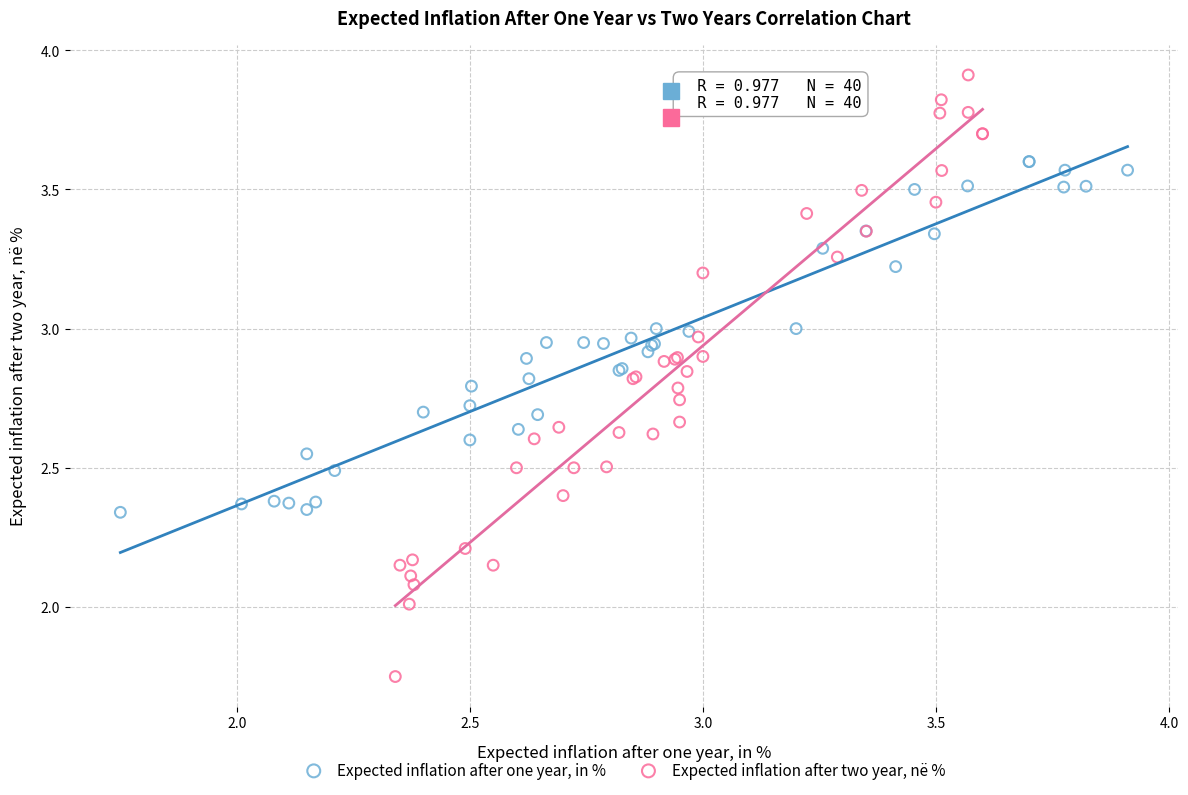

Which series has the widest spread of Y values?

Expected inflation after two year, në %